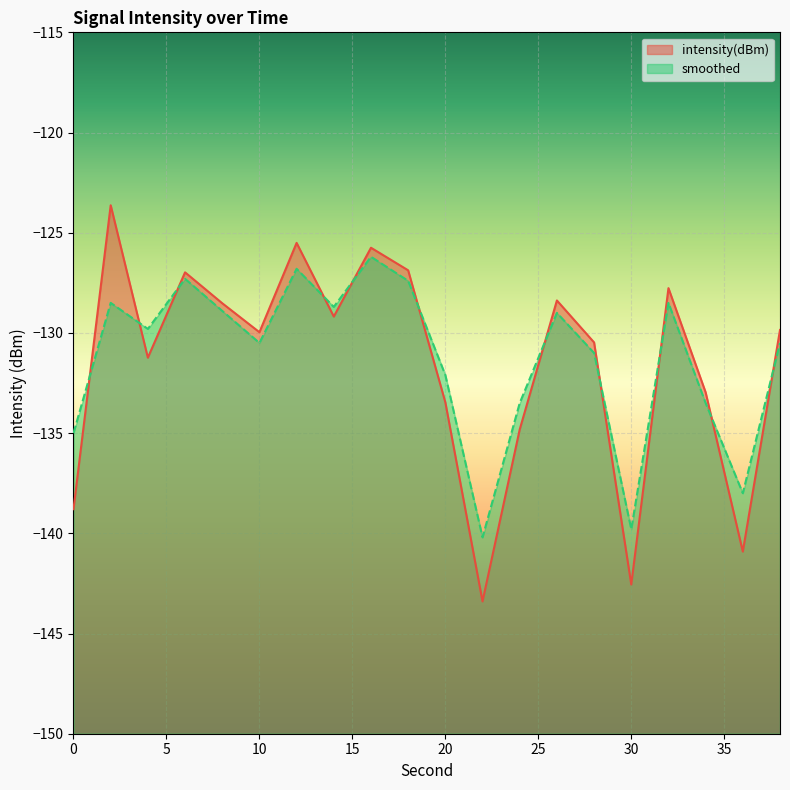

Where is the first local maximum for intensity(dBm)?

2